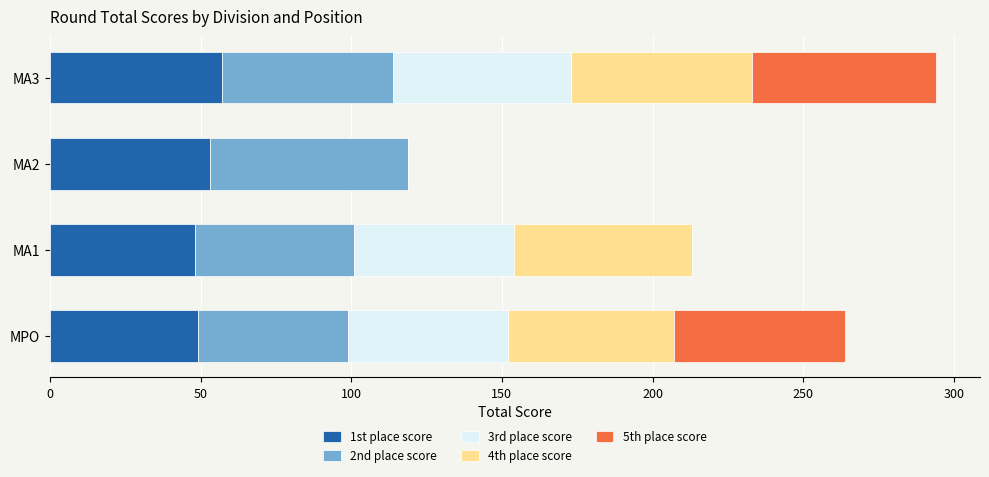

At which category is the sum across all series the highest?

MA3